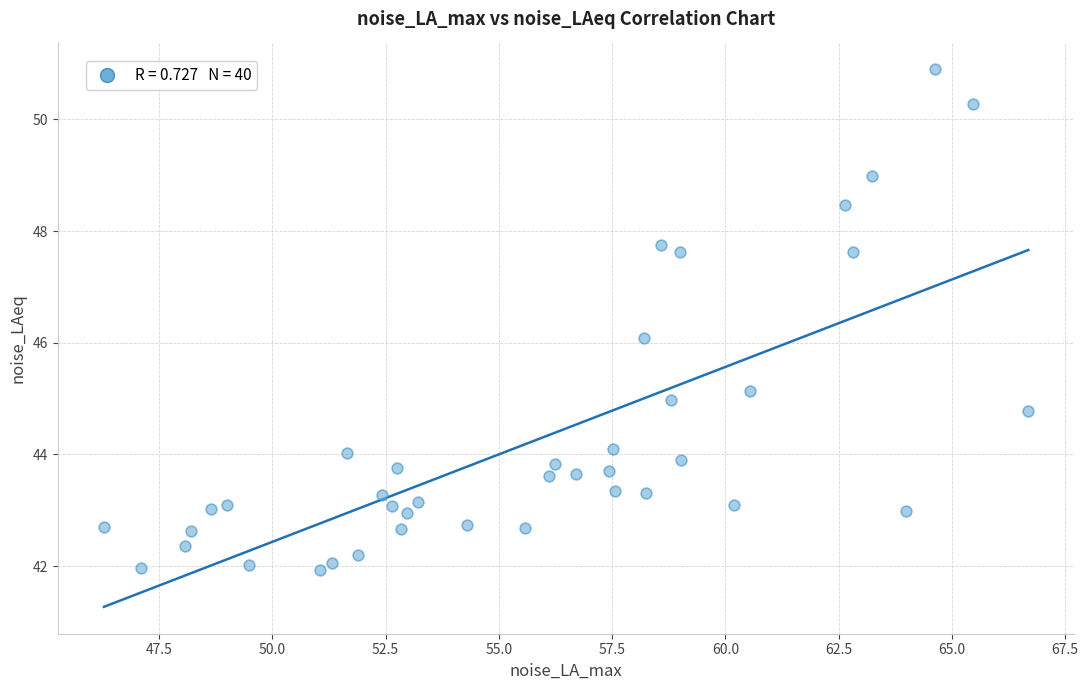

What is the range of Y values (max minus min)?

9.0